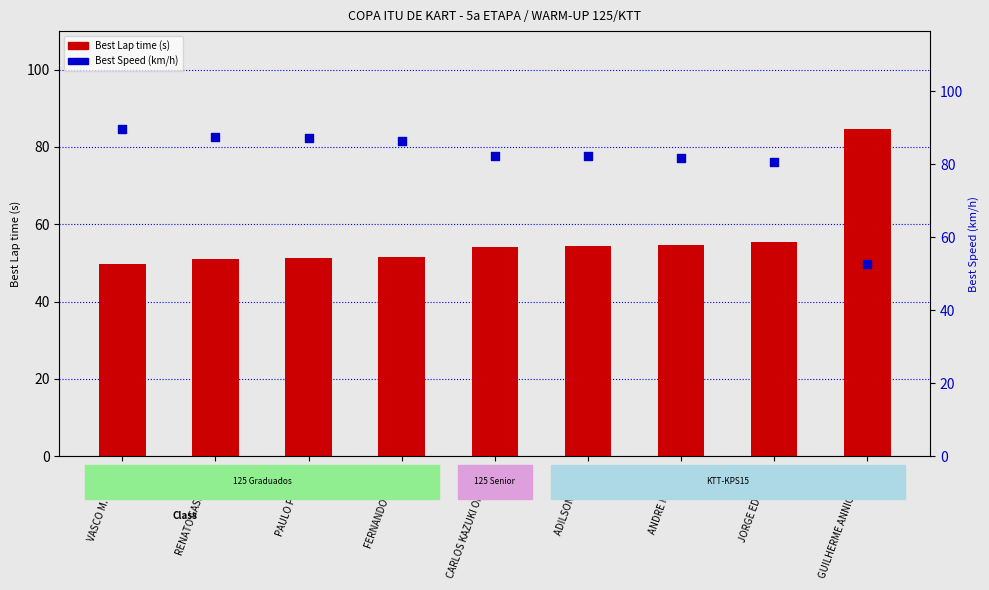

Which series has the largest Y range (max minus min)?

Best Speed